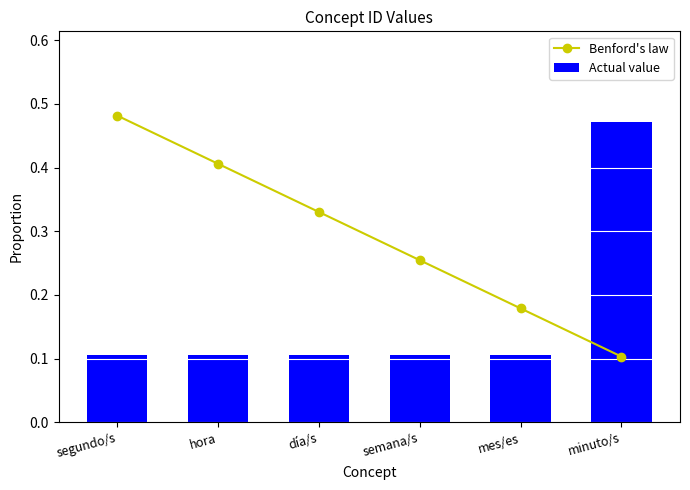

At which category is the sum across all series the highest?

segundo/s